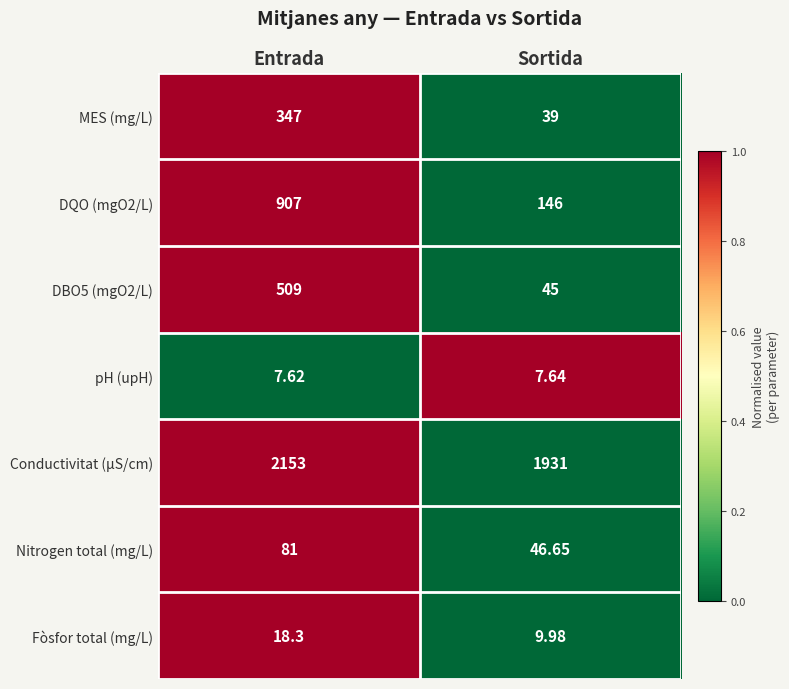

Which series has the largest total across all categories?

Conductivitat (µS/cm)